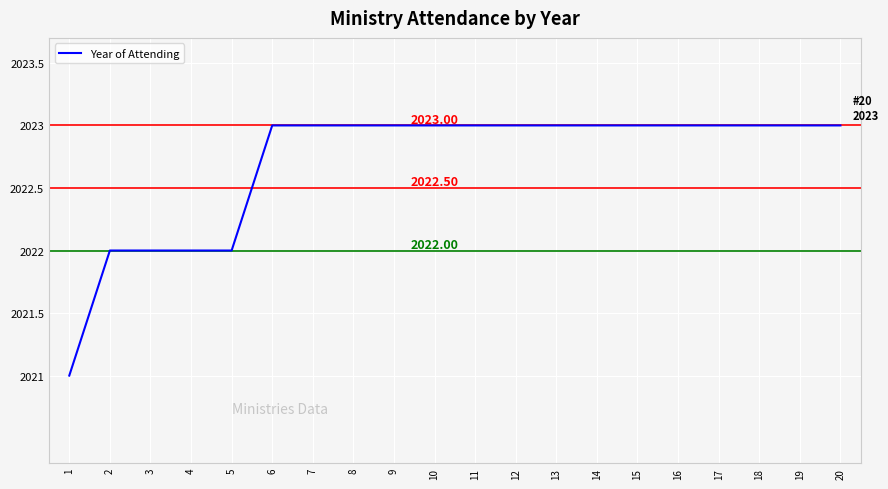

Between 9 and 5, which is larger?

9